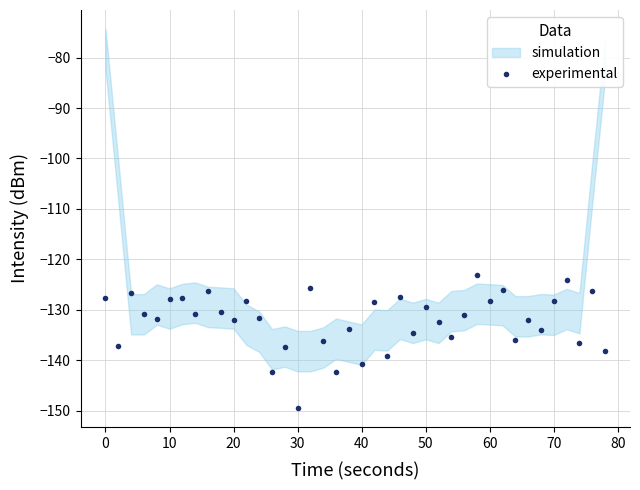

True or false: experimental has more than 0 interior local peaks.

True